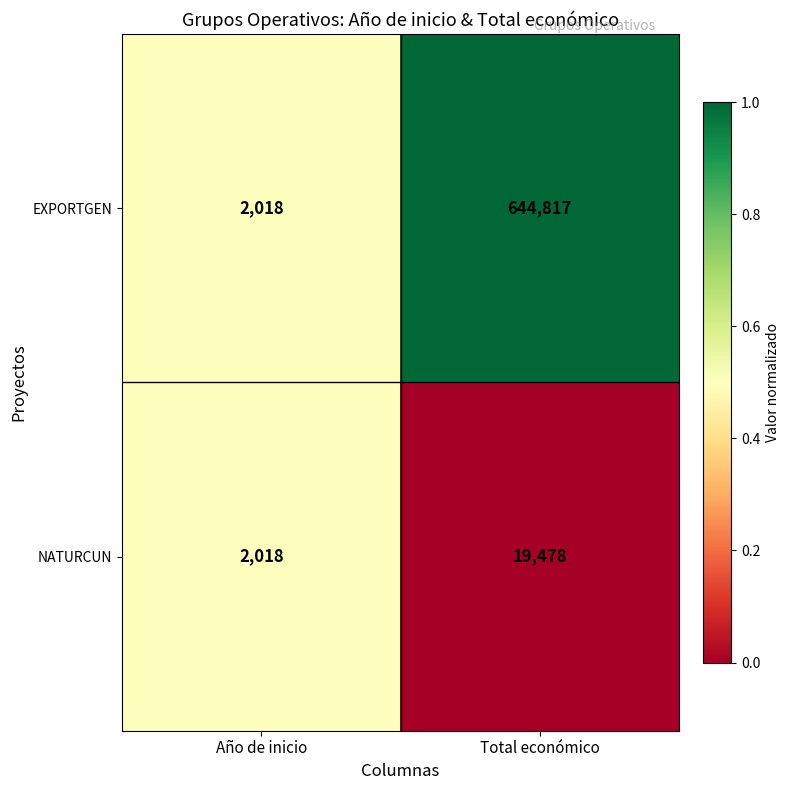

Which series has the largest total across all categories?

EXPORTGEN